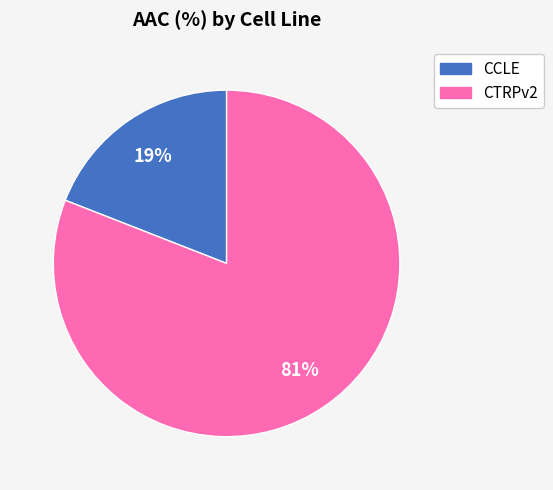

Which has a higher value, CTRPv2 or CCLE?

CTRPv2